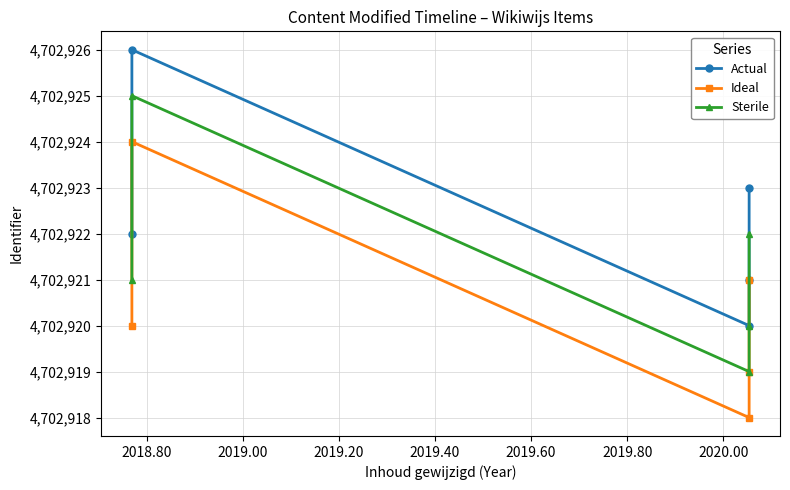

At which label does Sterile first exceed 4702921?

2018.80